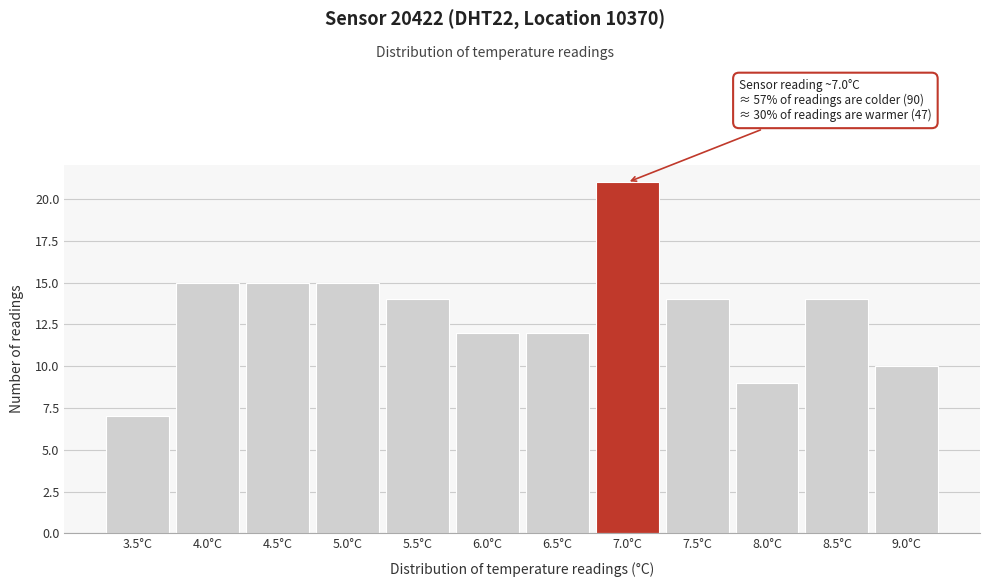

Which range on the x-axis has the tallest bar?

6.75 to 7.25